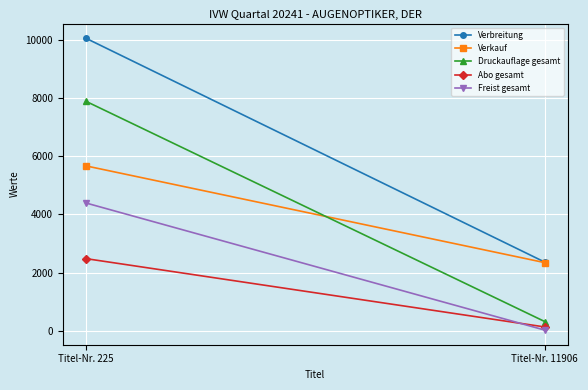

Which series has the widest spread of values?

Verbreitung